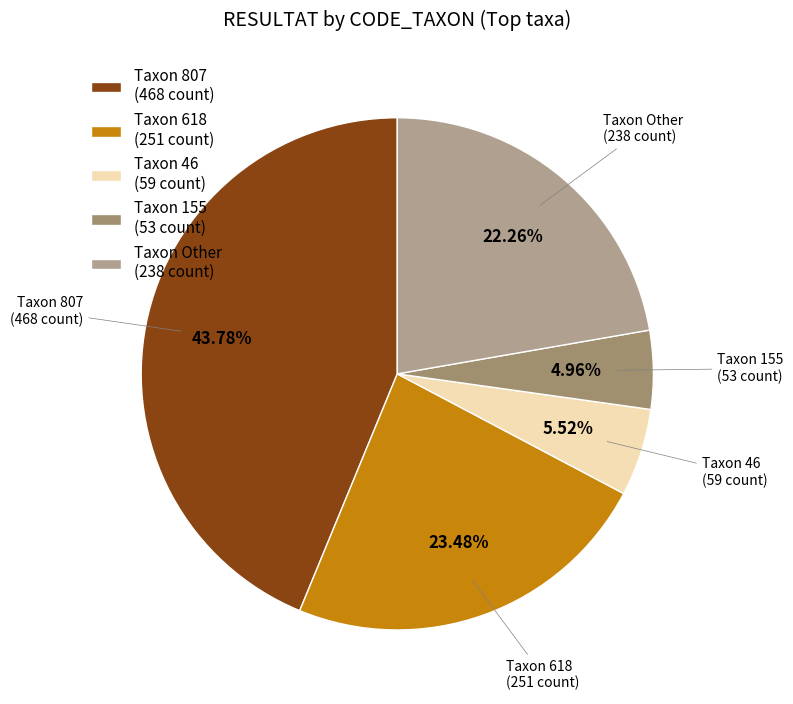

Does Taxon 807 (468 count) represent more than half of the total?

No